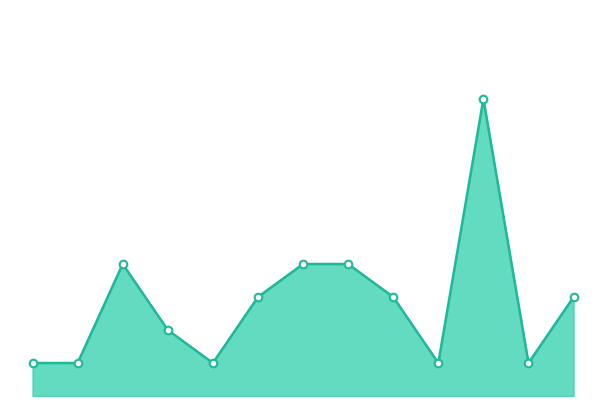

Does the chart have visible grid lines?

No